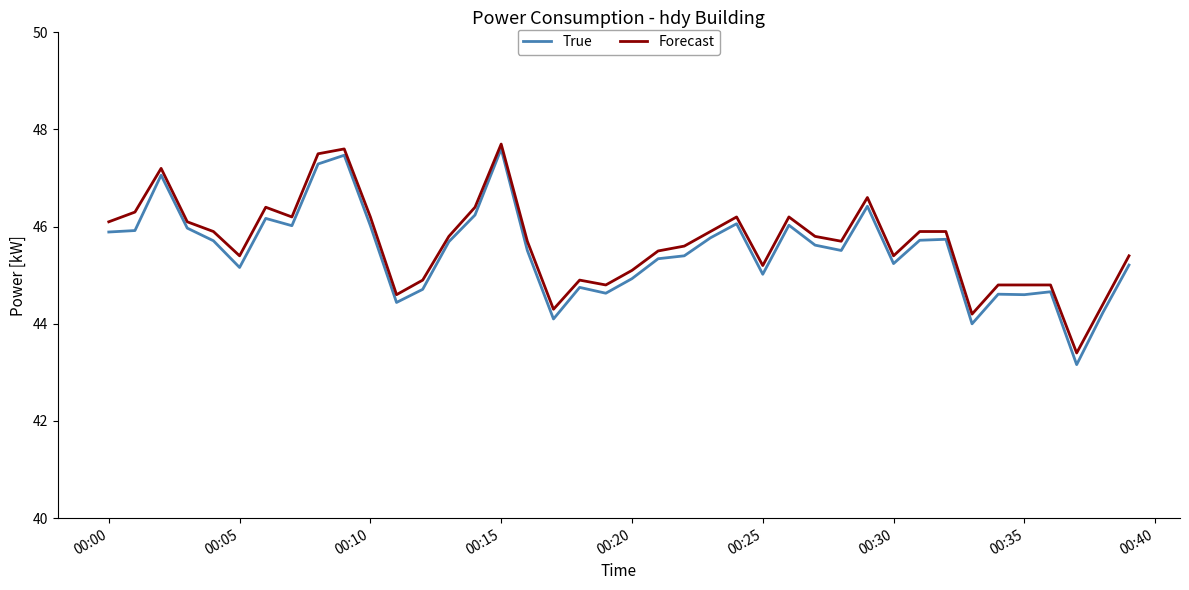

What is the sum of all Forecast values?

1826.8